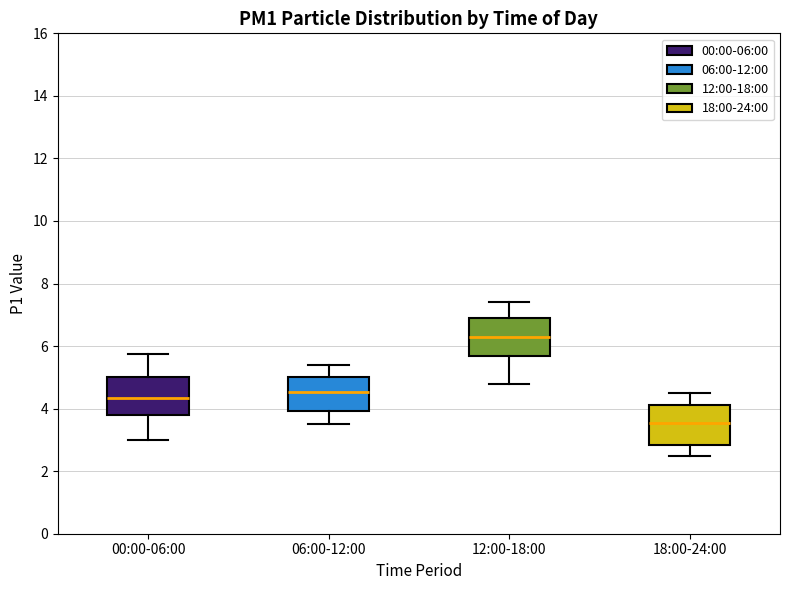

Reading left to right, transcribe this box plot: for each box, give where its median line is, the range the box spans, and where its two whiskers end, as read against the y-axis. The values are not printed on the chart, so give them approximately, as read against the axis.

00:00-06:00: median 4.4, box 3.8 to 5.0, whiskers 3.0 to 5.8
06:00-12:00: median 4.6, box 4.0 to 5.0, whiskers 3.6 to 5.4
12:00-18:00: median 6.4, box 5.6 to 7.0, whiskers 4.8 to 7.4
18:00-24:00: median 3.6, box 2.8 to 4.2, whiskers 2.6 to 4.6